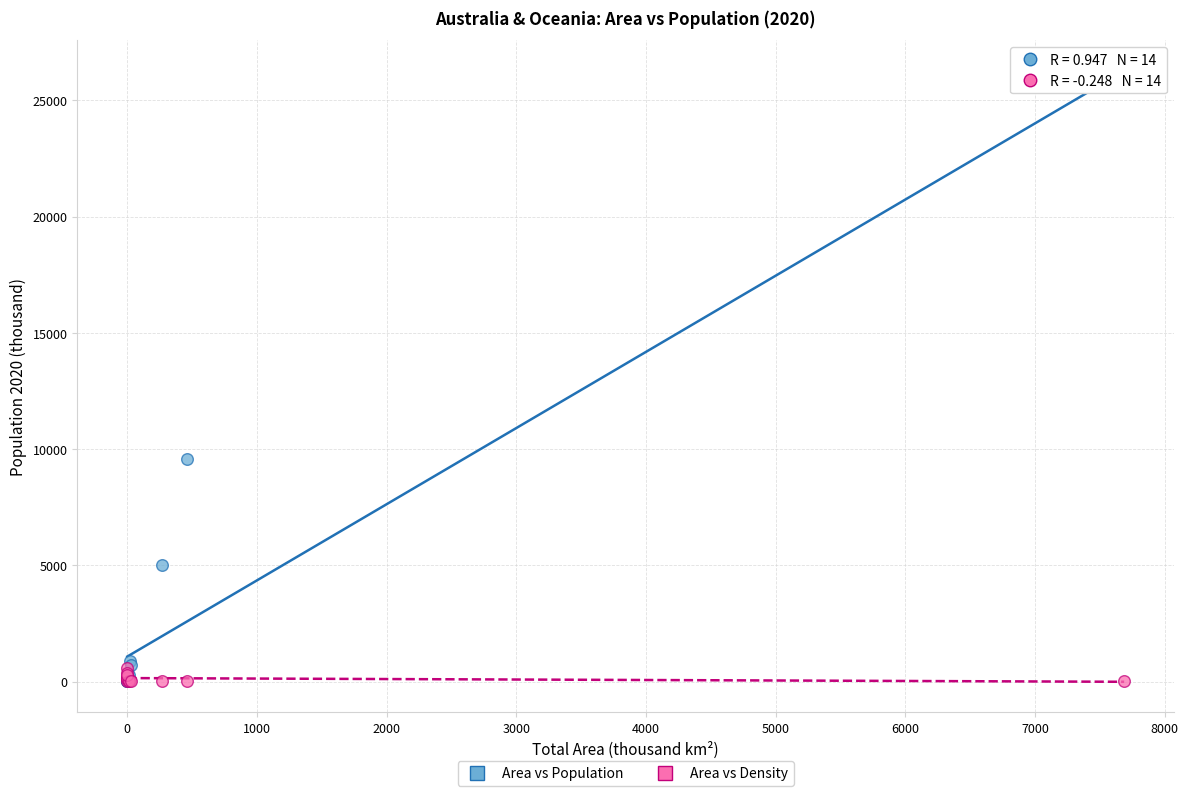

Across all series, what Y value is closest to 12873?

9583.0